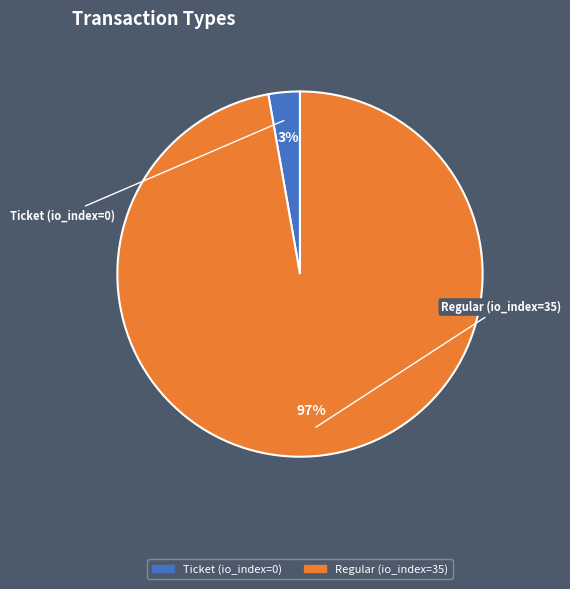

True or false: Regular (io_index=35) accounts for 97% of the total.

True